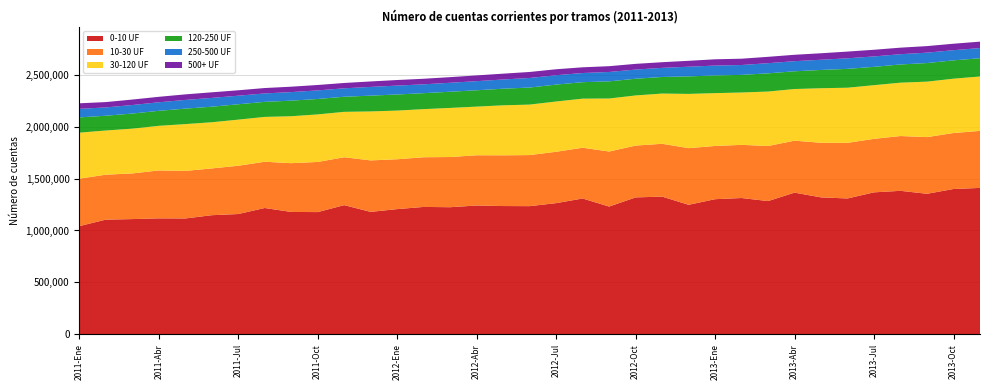

Reading left to right, extract all data points from this chart.

0-10 UF: 1041922	1104629	1109836	1116964	1115786	1147313	1158587	1216761	1178682	1177339	1244190	1179334	1206032	1227057	1224276	1240675	1235549	1234610	1263589	1308264	1230513	1318775	1326486	1247574	1301551	1312856	1283466	1364736	1318967	1308670	1367611	1382092	1353760	1399803	1410299
10-30 UF: 457571	432984	440016	461559	458125	450839	465041	445626	469913	483138	461416	496141	480342	478723	483531	484188	488876	491969	494814	489141	530325	499196	509041	545781	512913	512317	530628	500709	526148	535715	515522	528058	546076	539232	549552
30-120 UF: 443146	425727	431433	429824	451148	444704	444459	431996	452261	458150	437596	471644	469039	463507	473160	468742	481644	486475	484486	472810	510821	483216	483787	522715	508955	504421	524726	497584	525525	531279	517071	514197	534390	523580	524017
120-250 UF: 147013	142391	145556	144703	149079	149971	148095	145256	150214	148532	145555	152197	154981	154042	155832	157558	160096	164419	162914	158743	165347	161031	159991	168841	170585	169740	175454	171019	176347	181787	176591	175489	179092	176807	175999
250-500 UF: 82479	80038	82018	82202	83866	84601	82619	81010	82425	82639	81276	84184	85734	85085	86494	87695	88863	92030	90464	88336	90329	88306	87705	93113	95010	95077	97839	97337	98266	101610	100451	98844	100203	97946	97994
500+ UF: 53365	51483	52782	52753	53493	54014	52215	51982	52067	52287	51360	52624	53816	53629	54330	55407	56128	57954	57284	55099	55764	55016	54460	56946	60522	60861	61220	61662	62492	64857	64212	63010	63185	62244	61913